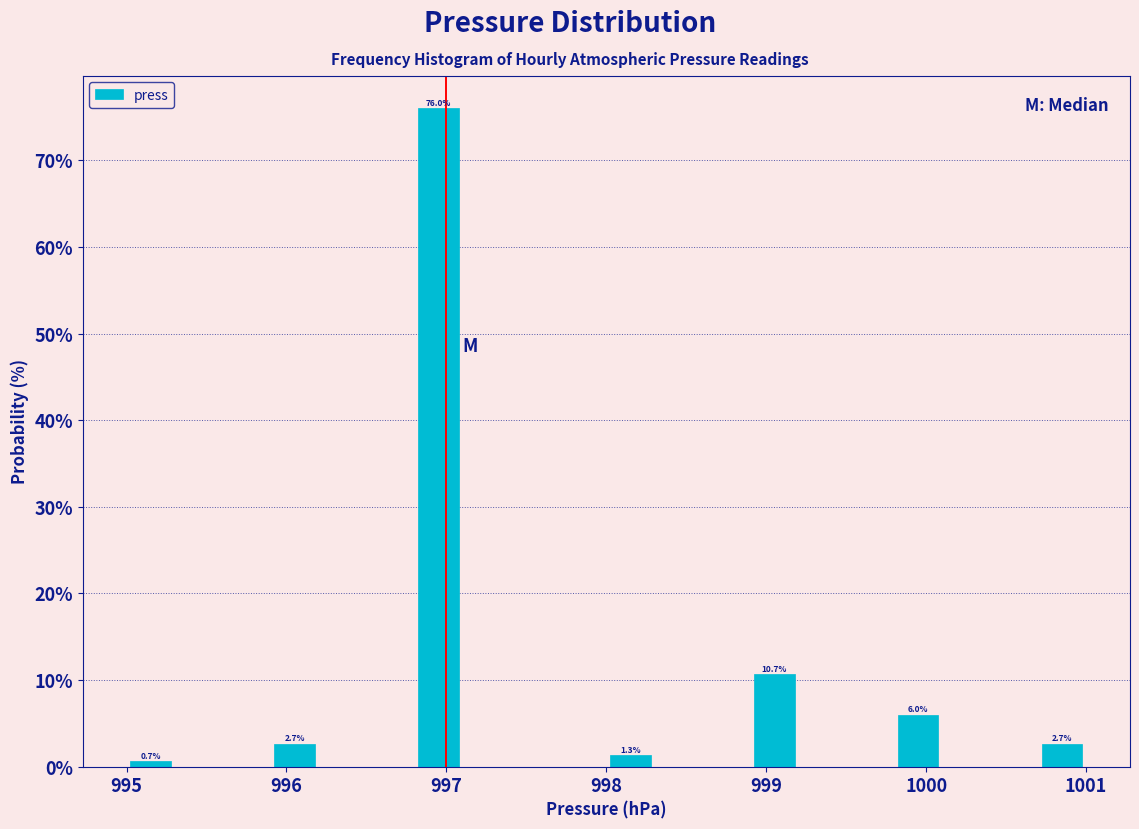

Read against the x-axis, roughly where is the centre of the tallest bar?

997.0